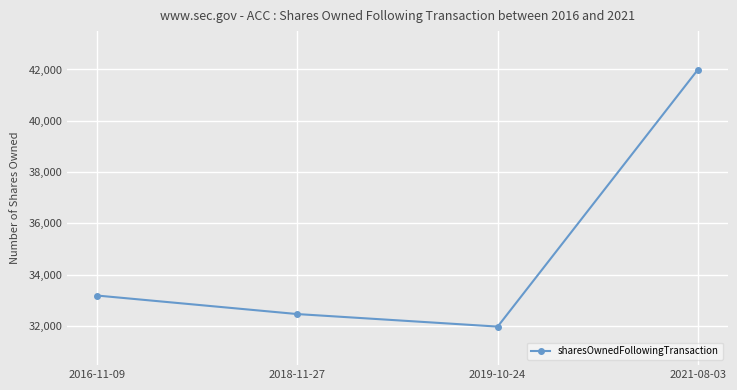

How many lines are shown in the chart?

1